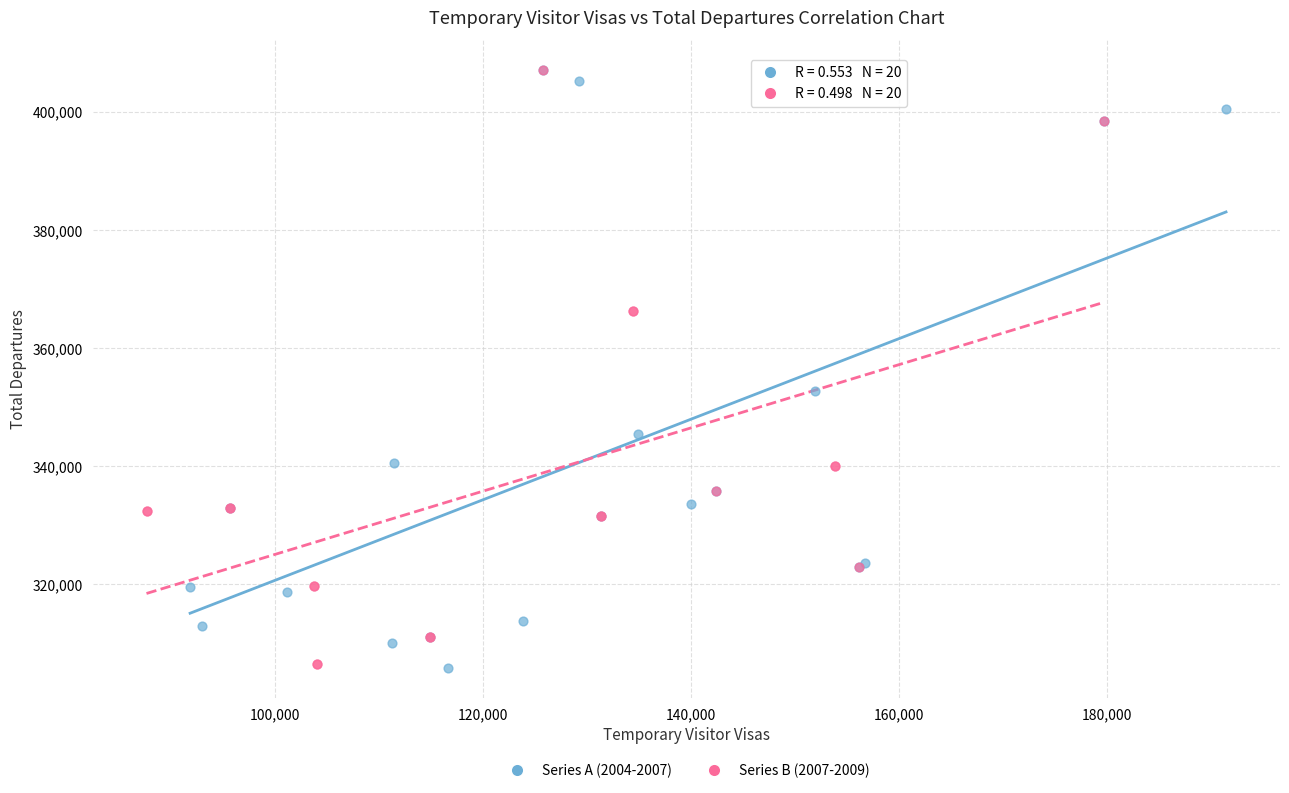

What are all the series names shown in the legend?

Series A (2004-2007), Series B (2007-2009)